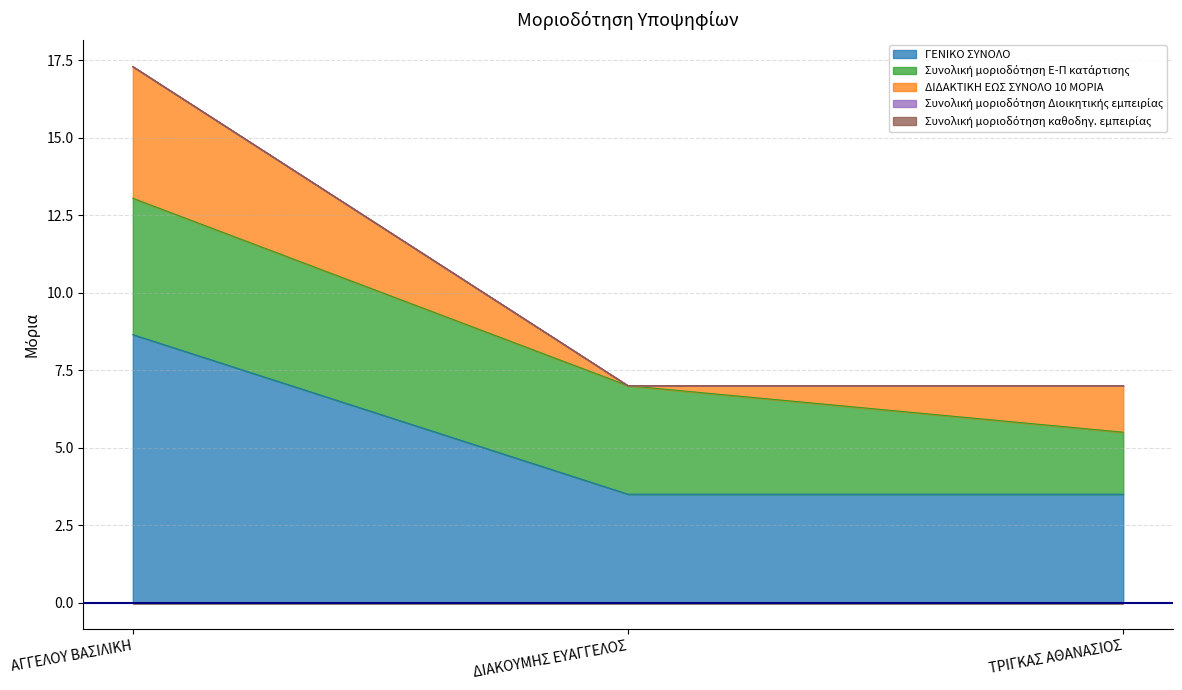

Rank the series at 1 from highest to lowest value.

ΓΕΝΙΚΟ ΣΥΝΟΛΟ, Συνολική μοριοδότηση Ε-Π κατάρτισης, ΔΙΔΑΚΤΙΚΗ ΕΩΣ ΣΥΝΟΛΟ 10 ΜΟΡΙΑ, Συνολική μοριοδότηση Διοικητικής εμπειρίας, Συνολική μοριοδότηση καθοδηγ. εμπειρίας